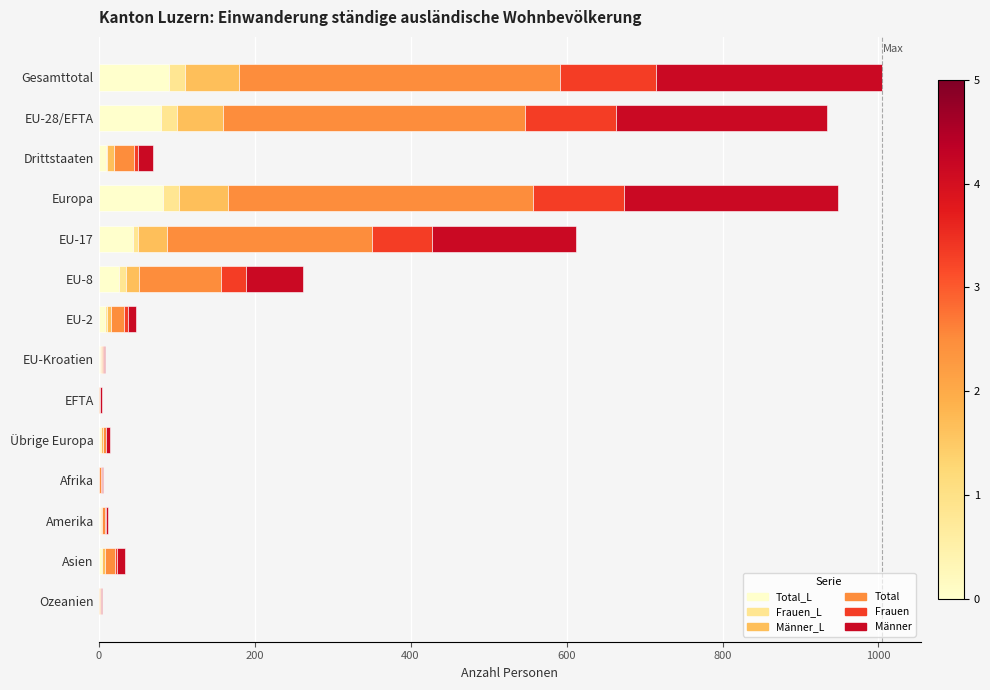

What are all the series names shown in the legend?

Total_L, Frauen_L, Männer_L, Total, Frauen, Männer